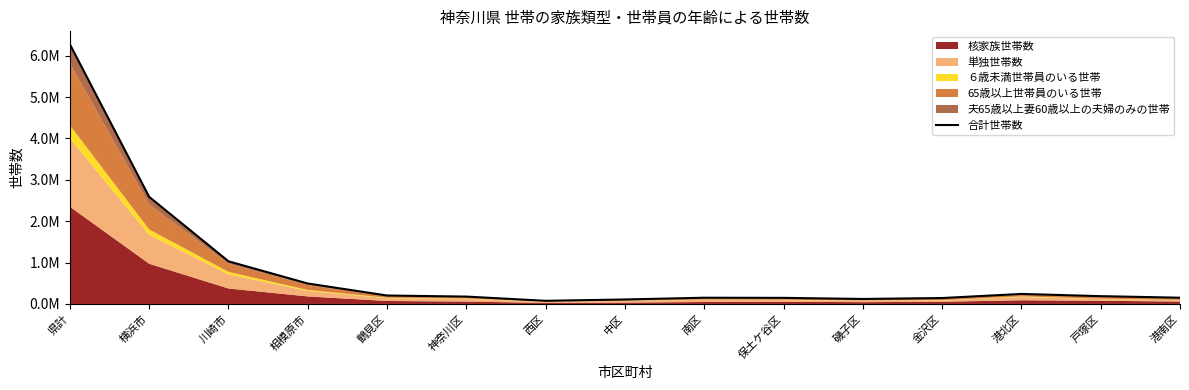

At which label is the value closest to 3176369?

横浜市